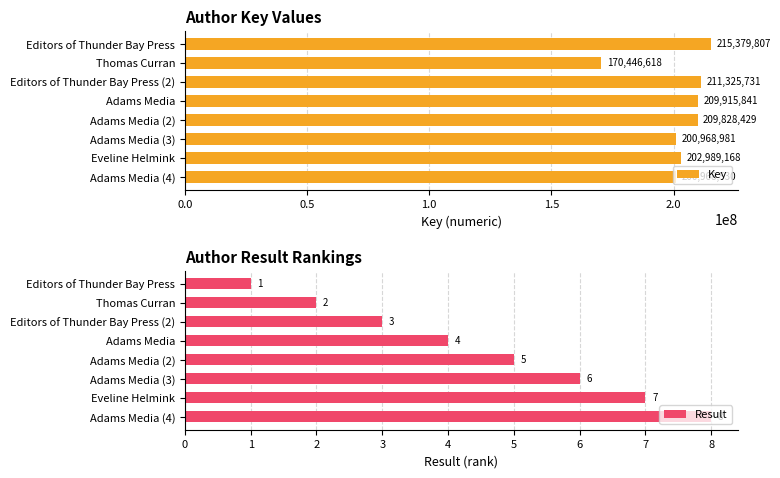

What is the minimum value for Key?

170446618